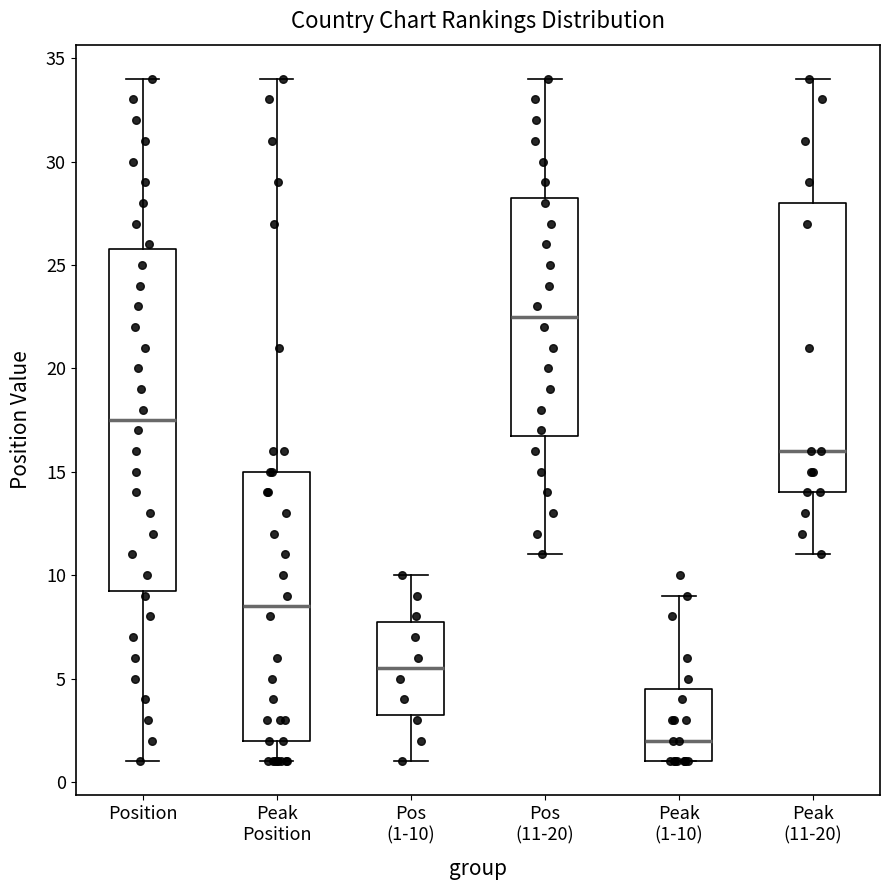

Reading left to right, read every box against the y-axis: the position of its median line, the range the box covers, and the ends of its whiskers. The values are not printed on the chart, so give them approximately, as read against the axis.

Position: median 17.5, box 9.5 to 26.0, whiskers 1.0 to 34.0
Peak Position: median 8.5, box 2.0 to 15.0, whiskers 1.0 to 34.0
Pos (1-10): median 5.5, box 3.5 to 8.0, whiskers 1.0 to 10.0
Pos (11-20): median 22.5, box 17.0 to 28.5, whiskers 11.0 to 34.0
Peak (1-10): median 2.0, box 1.0 to 4.5, whiskers 1.0 to 9.0
Peak (11-20): median 16.0, box 14.0 to 28.0, whiskers 11.0 to 34.0